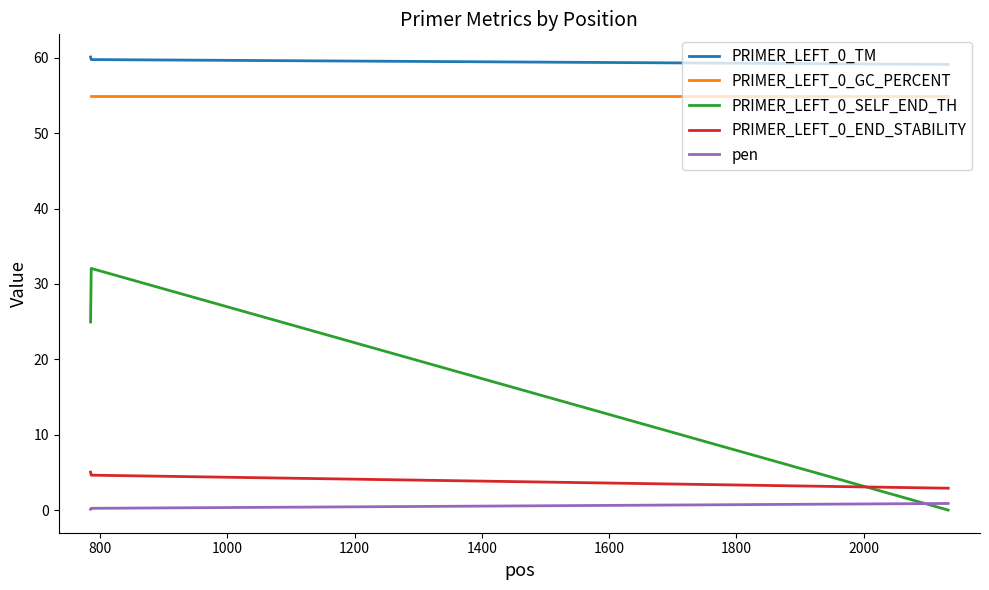

What is the maximum value for pen?

0.9